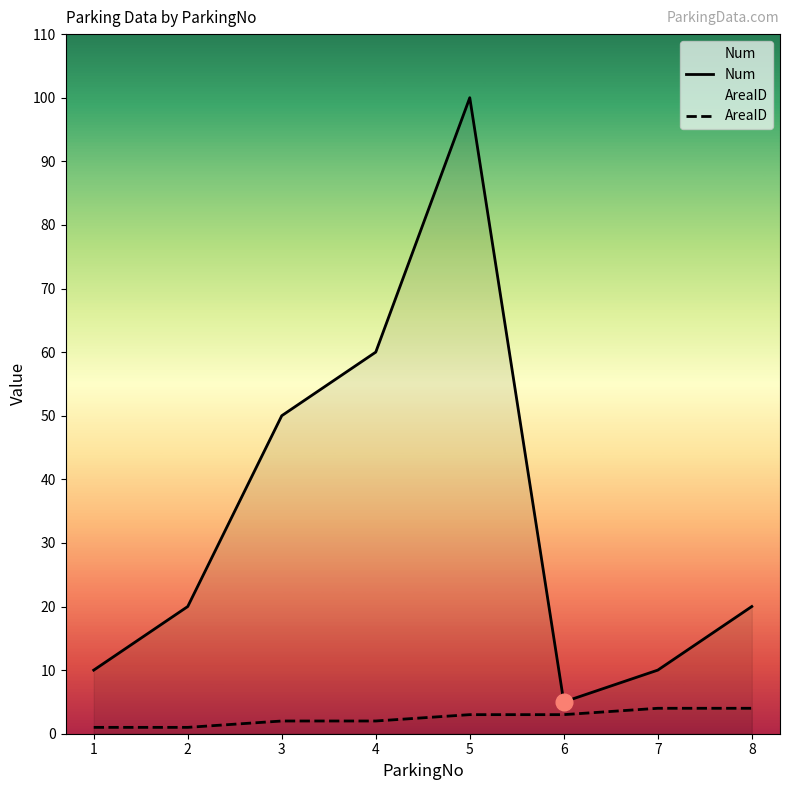

True or false: Num and AreaID cross at least once.

False